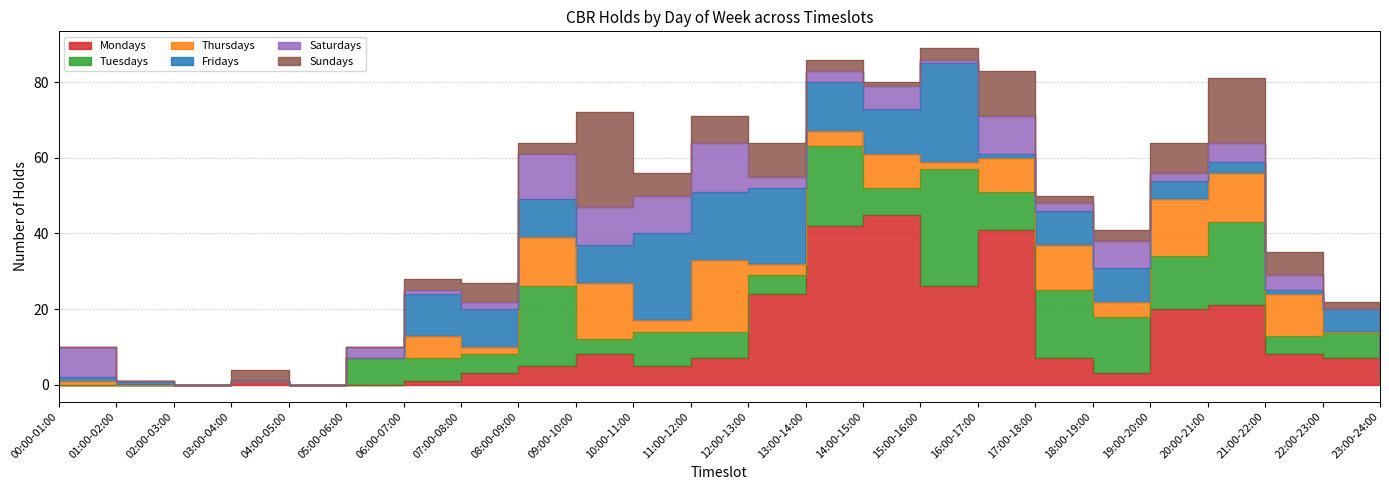

Reading left to right, what are all the values shown in this chart?

Mondays: 0	0	0	1	0	0	1	3	5	8	5	7	24	42	45	26	41	7	3	20	21	8	7	0
Tuesdays: 0	0	0	0	0	7	6	5	21	4	9	7	5	21	7	31	10	18	15	14	22	5	7	1
Thursdays: 1	0	0	0	0	0	6	2	13	15	3	19	3	4	9	2	9	12	4	15	13	11	0	1
Fridays: 1	1	0	0	0	0	11	10	10	10	23	18	20	13	12	26	1	9	9	5	3	1	6	0
Saturdays: 8	0	0	0	0	3	1	2	12	10	10	13	3	3	6	1	10	2	7	2	5	4	0	1
Sundays: 0	0	0	3	0	0	3	5	3	25	6	7	9	3	1	3	12	2	3	8	17	6	2	0